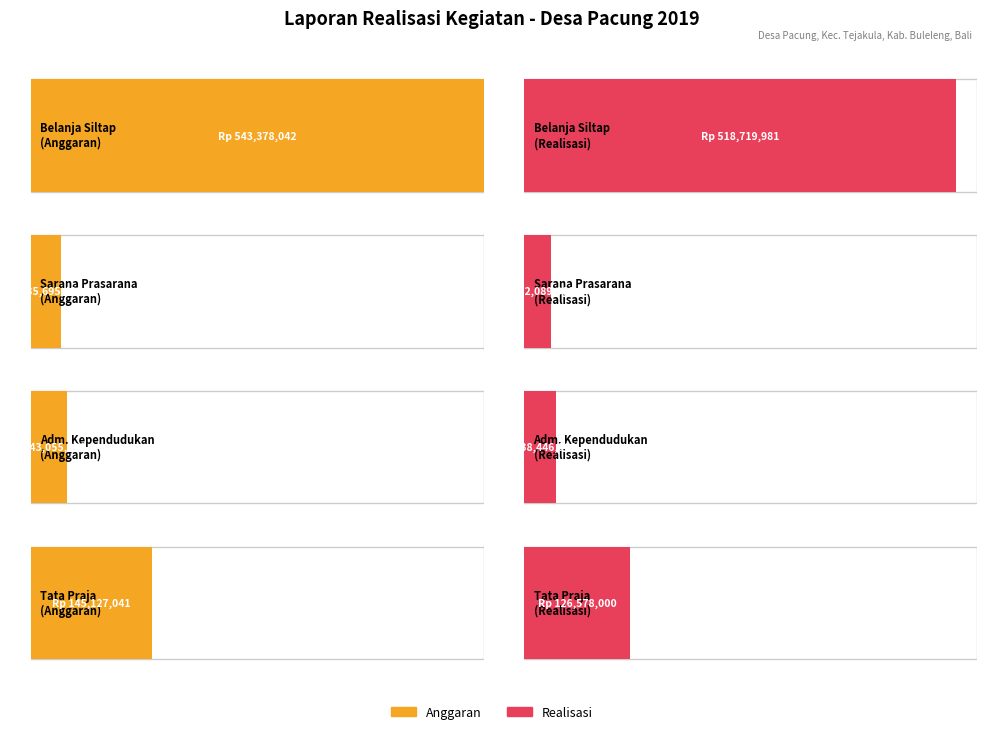

How many groups of bars are there?

4